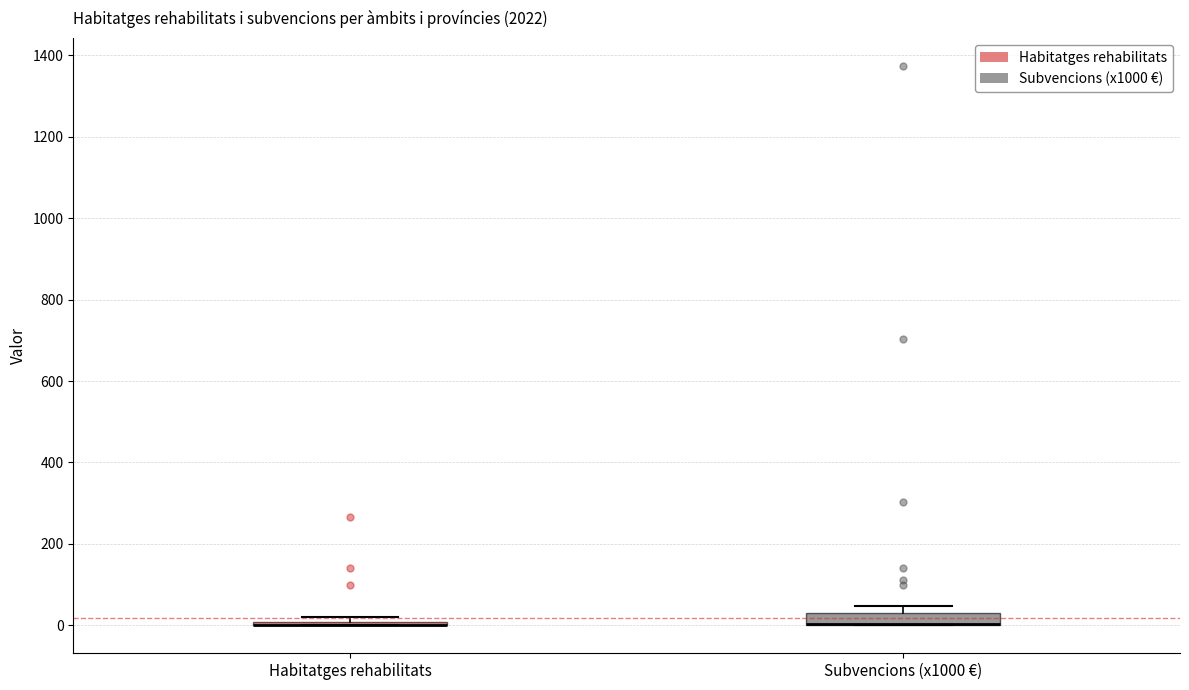

Reading left to right, transcribe this box plot: for each box, give where its median line is, the range the box spans, and where its two whiskers end, as read against the y-axis. The values are not printed on the chart, so give them approximately, as read against the axis.

Habitatges rehabilitats: box collapsed to a line at 0, whiskers 0 to 20
Subvencions (x1000 €): median 0 (drawn on the box's lower edge), box 0 to 40, whiskers 0 to 40 (above the box's upper edge)